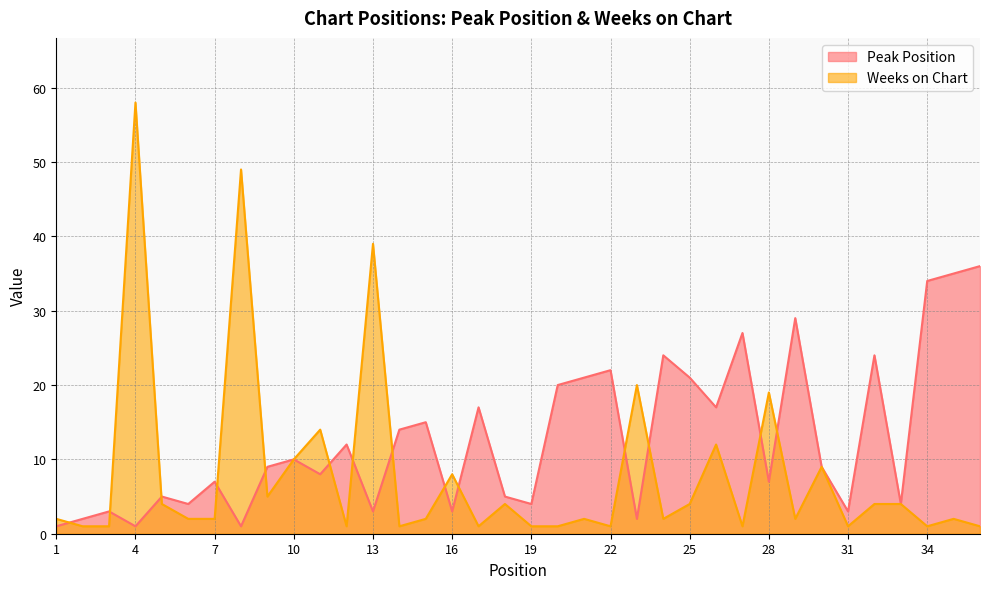

Rank the series by their maximum value, from highest to lowest.

Weeks on Chart, Peak Position